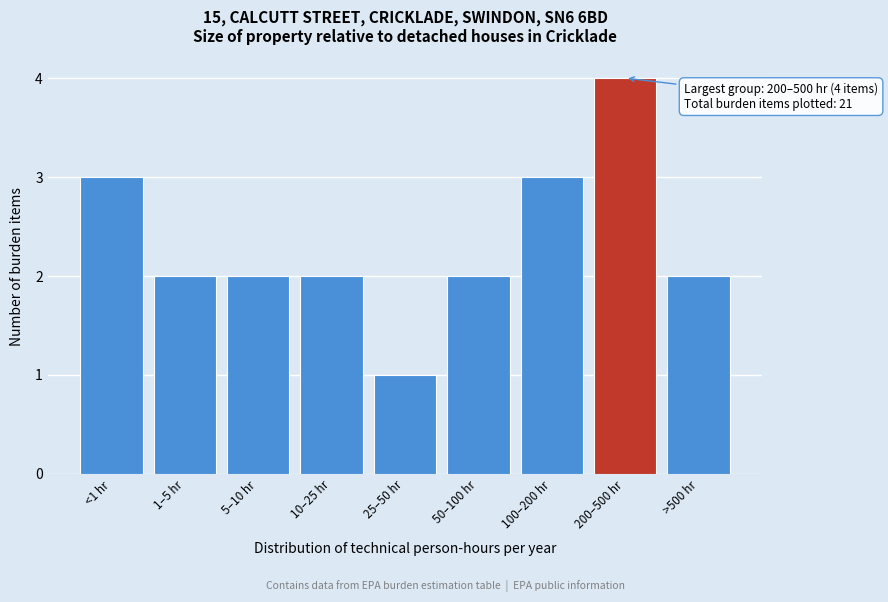

Reading left to right, extract all data points from this chart.

3	2	2	2	1	2	3	4	2